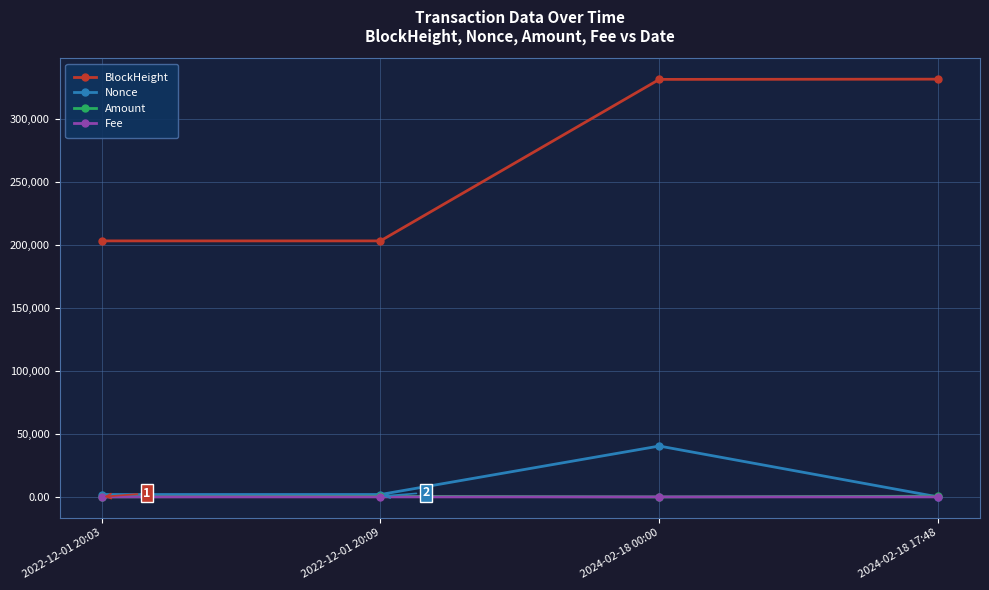

Is this an area chart (filled region under the line)?

No